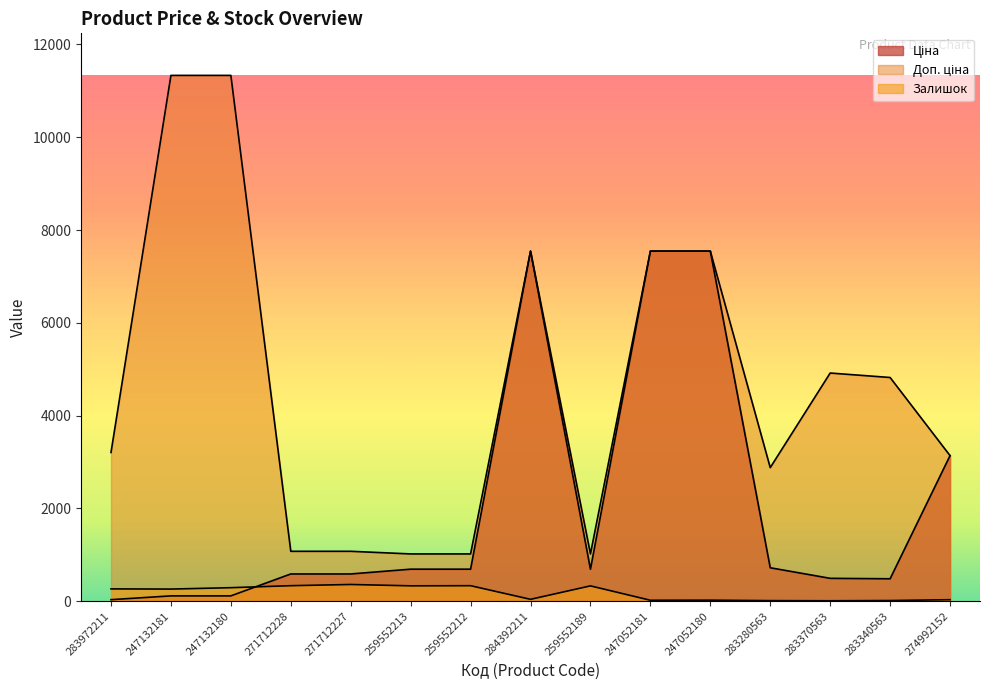

What is the difference between the maximum and second lowest values in the Ціна series?

7432.6